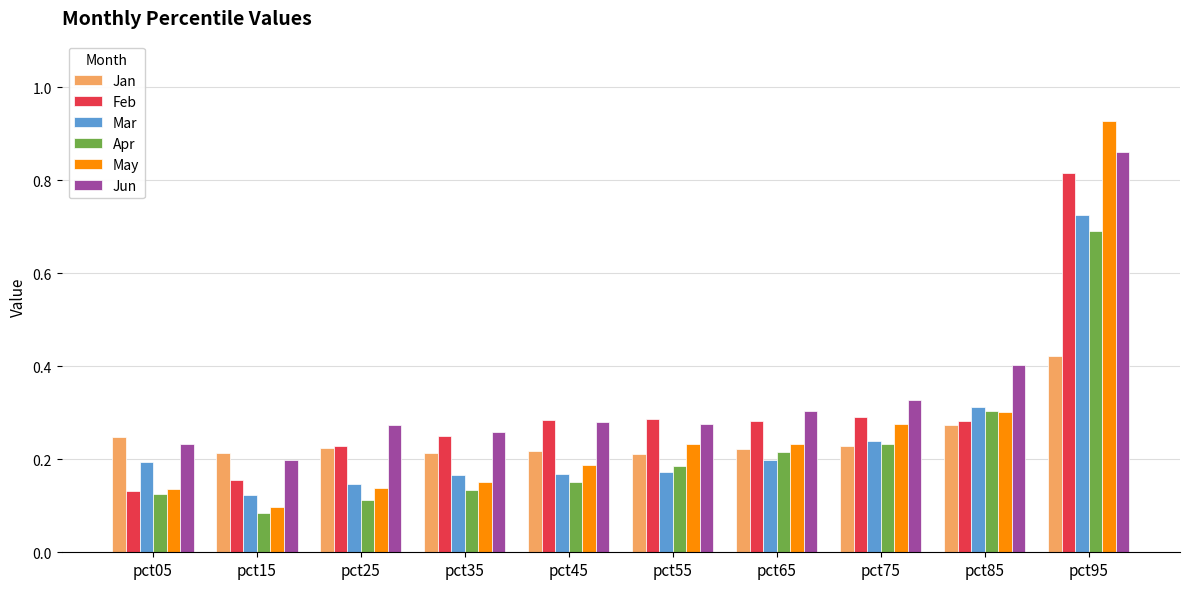

What is the sum of the Jan values at pct35 and pct05?

0.5